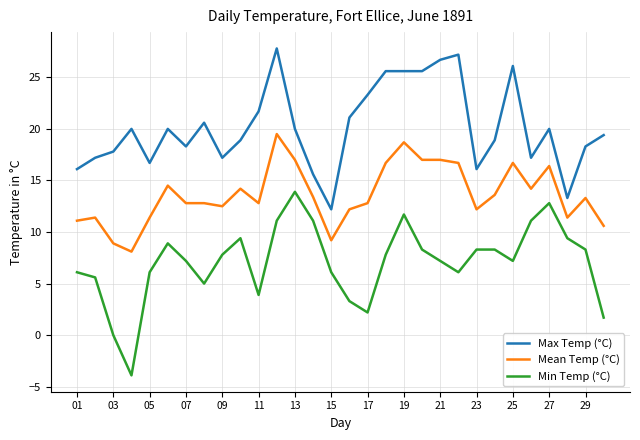

True or false: Mean Temp (°C) has more than 2 interior local peaks.

True